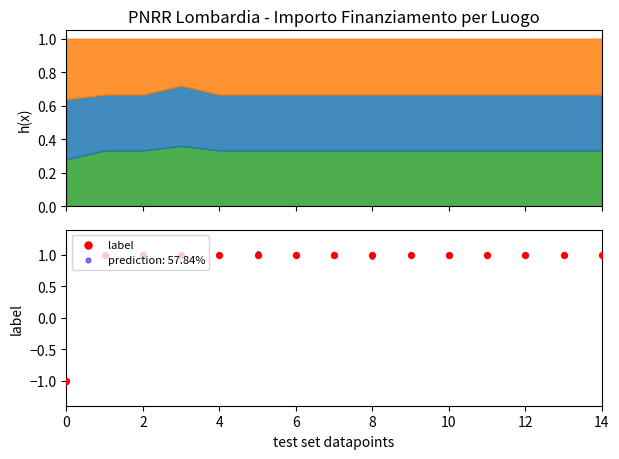

Between 12 and 14, which is larger?

12